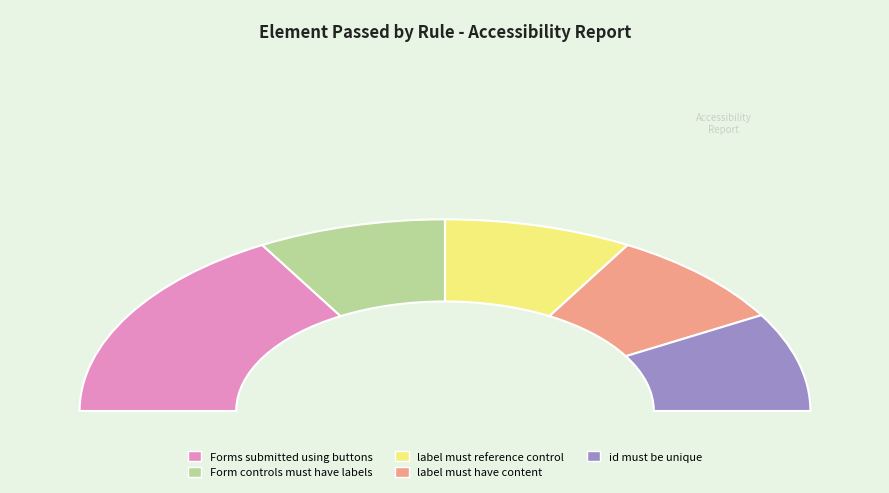

True or false: Form controls must have labels accounts for 17% of the total.

True